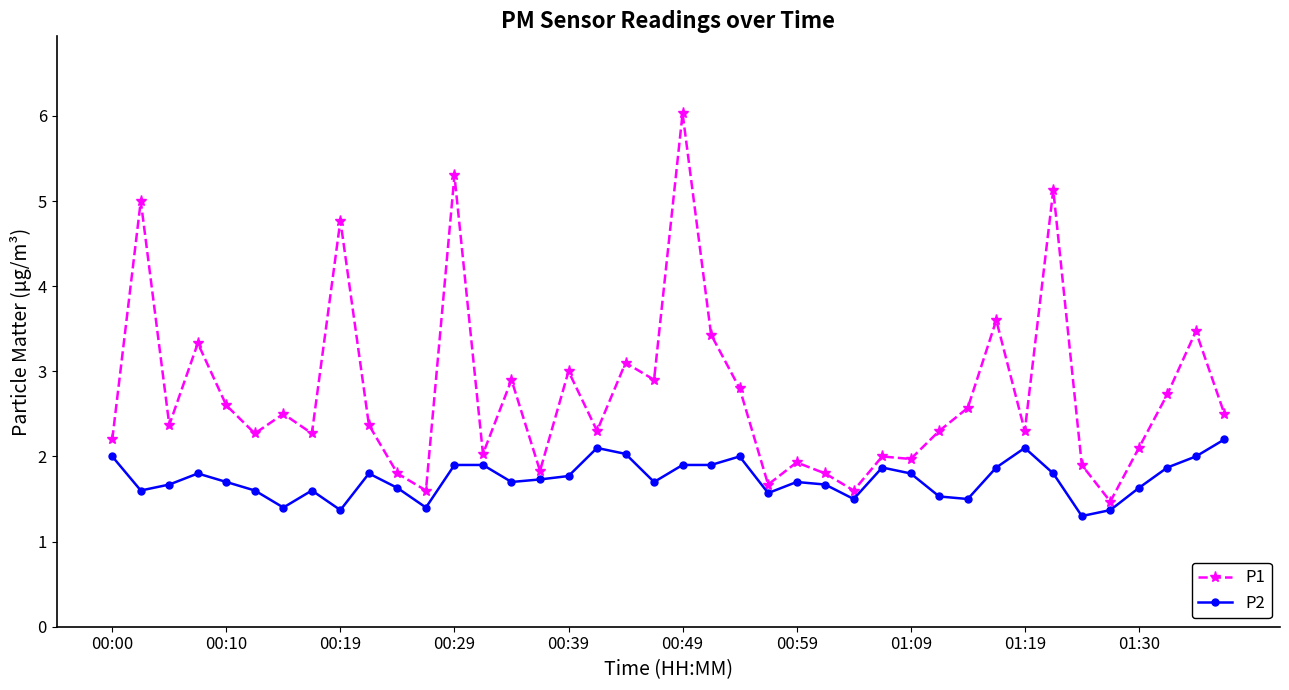

True or false: P2 has more than 1 interior local peaks.

True